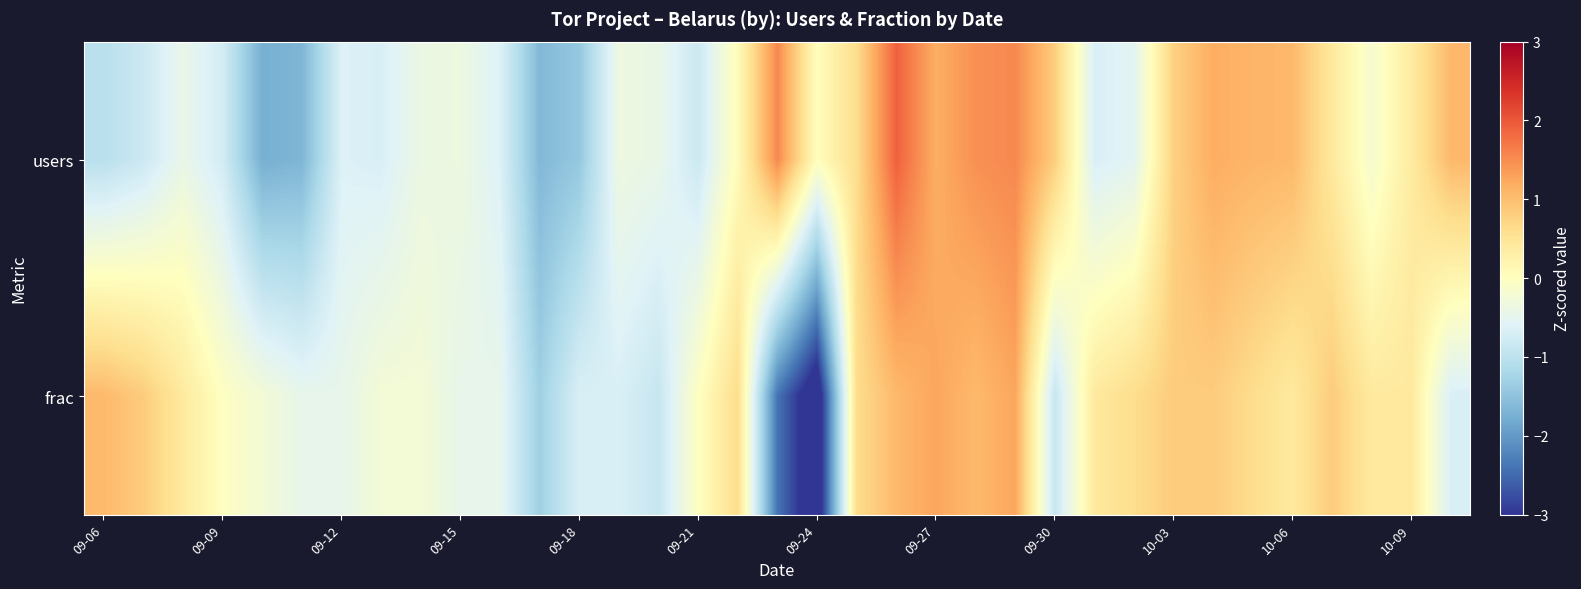

How many categories are shown in the chart?

35